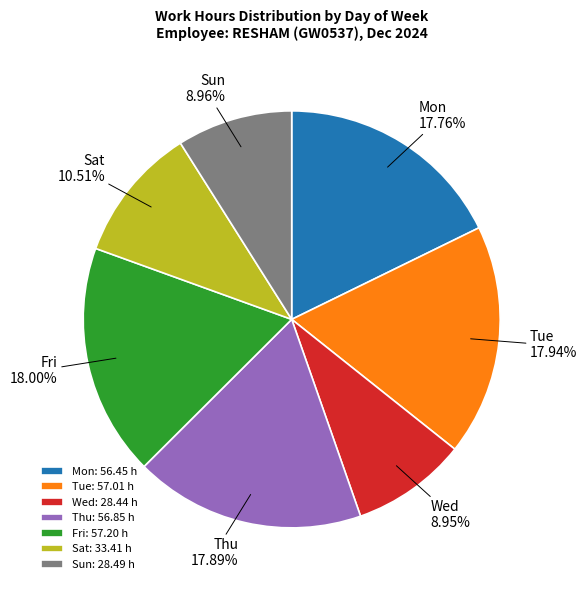

What is the ratio of the value at Sat to the value at Wed?

1.2